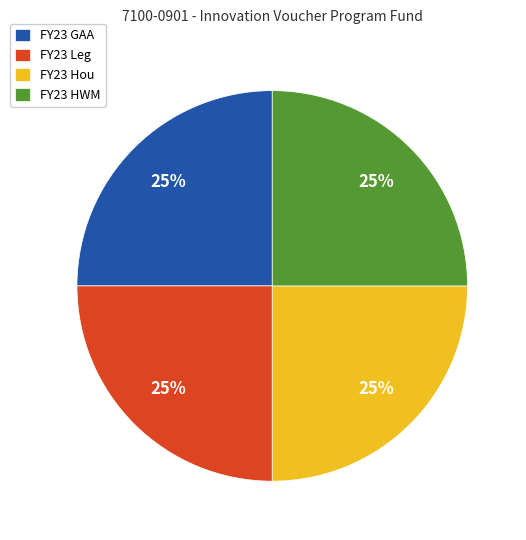

Approximately how many times larger is the value at FY23 Leg compared to FY23 Hou?

1.0